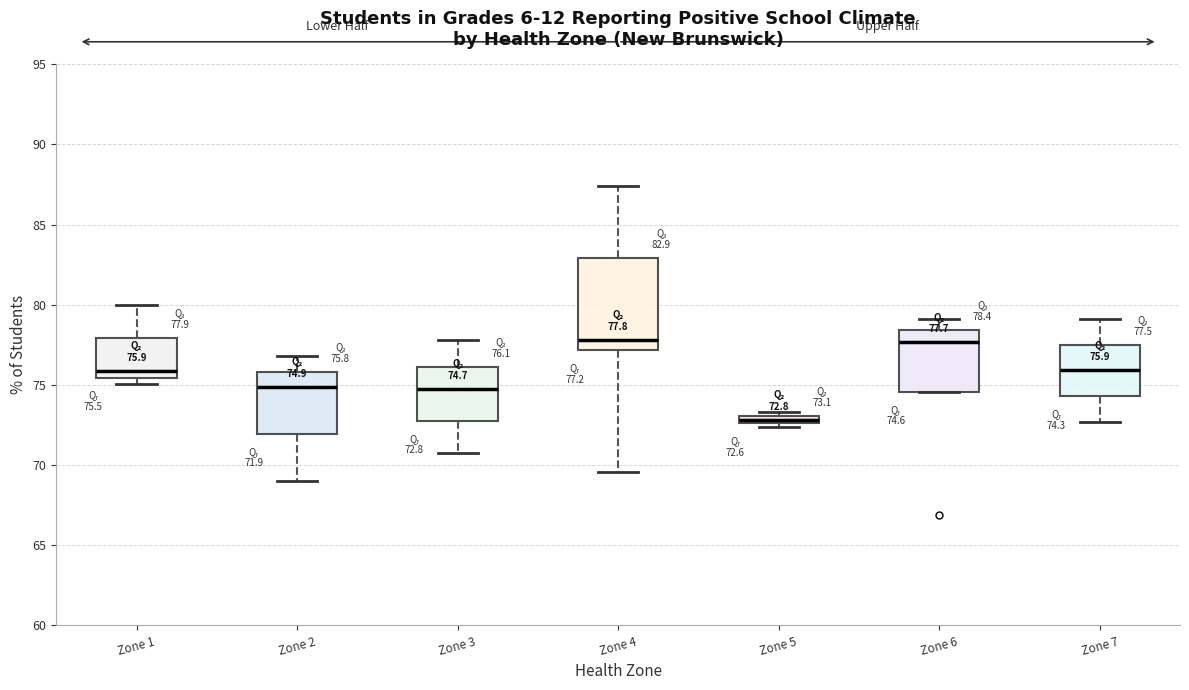

Which box's median line is the lowest?

Zone 5